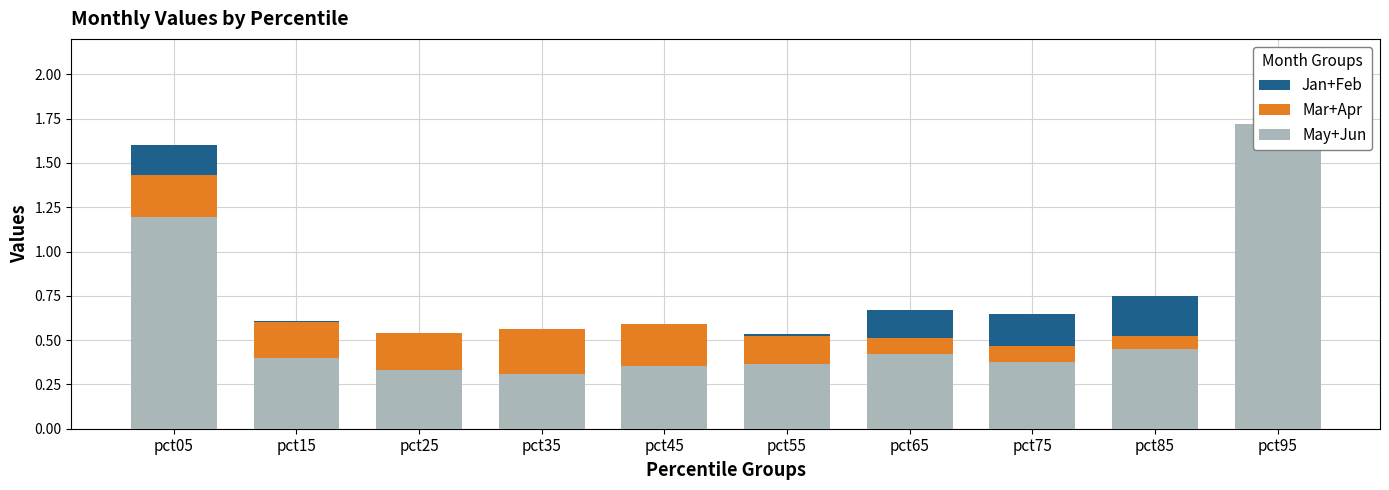

The value of Jan+Feb at pct75 is 1.0. True or false?

False